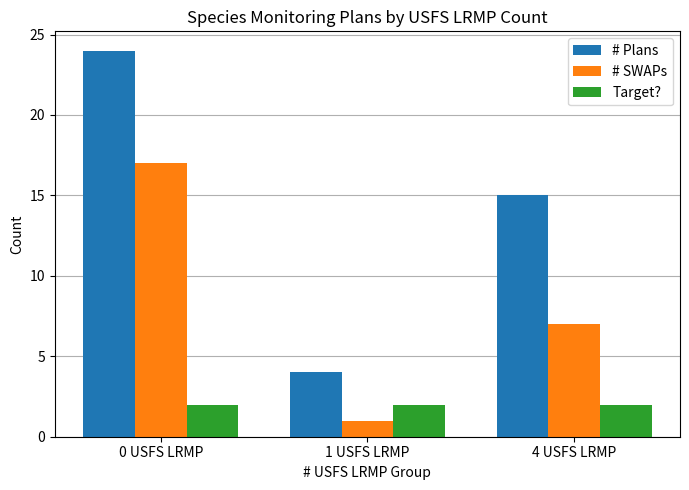

The # SWAPs series shows 29 at 0 USFS LRMP. True or false?

False